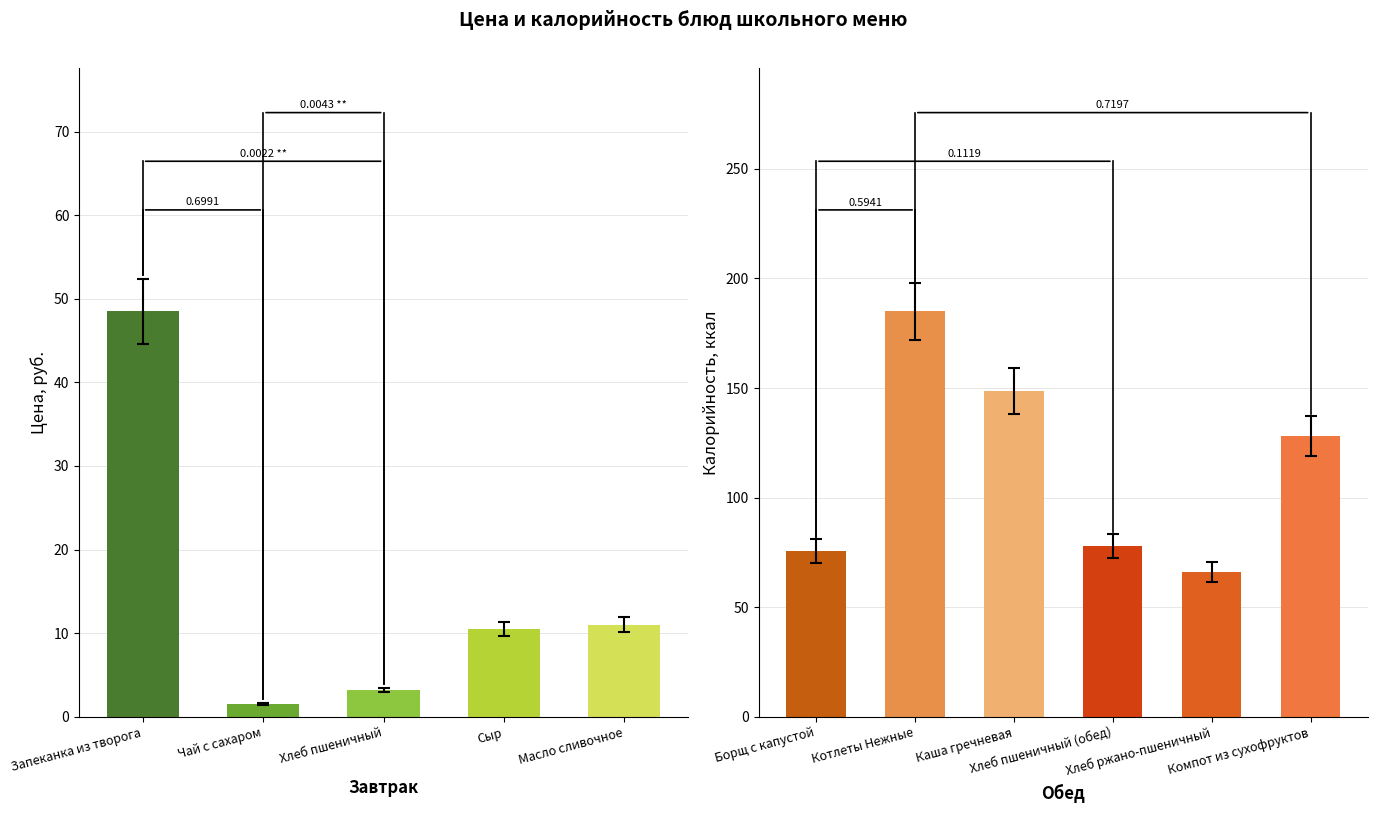

True or false: Цена has a value of 10.5 at Сыр.

True